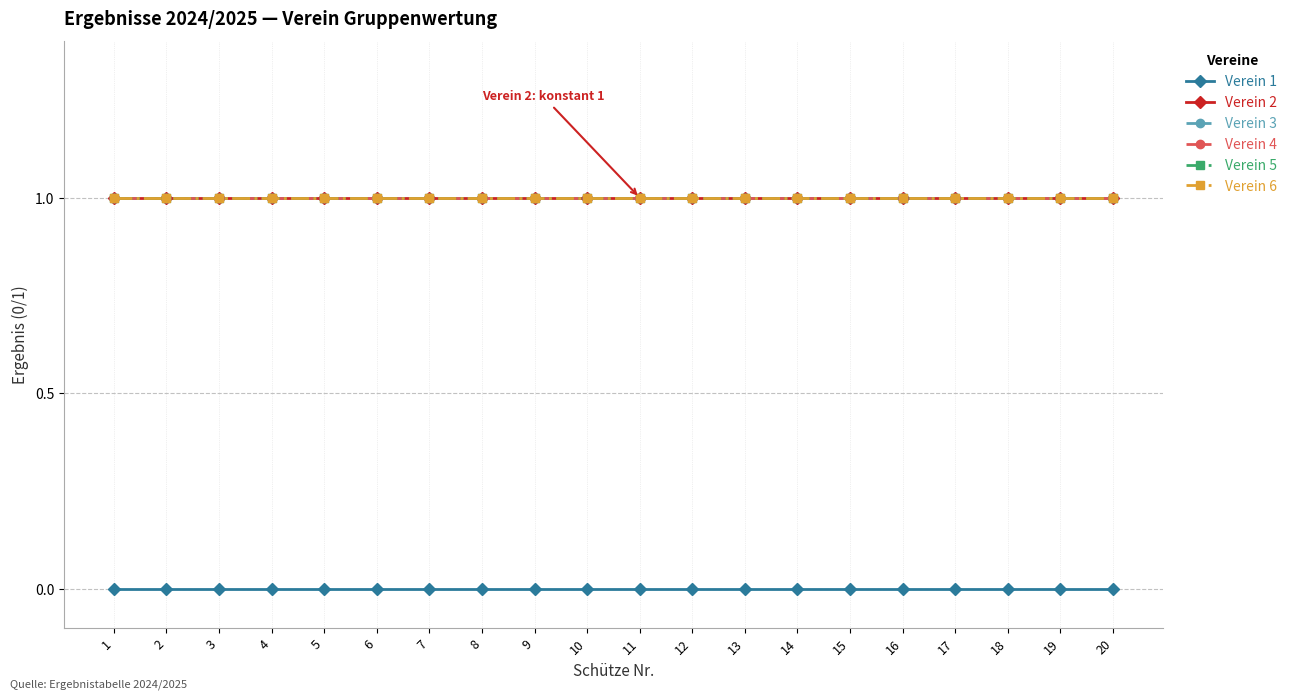

Which series has the largest total across all categories?

Verein 2